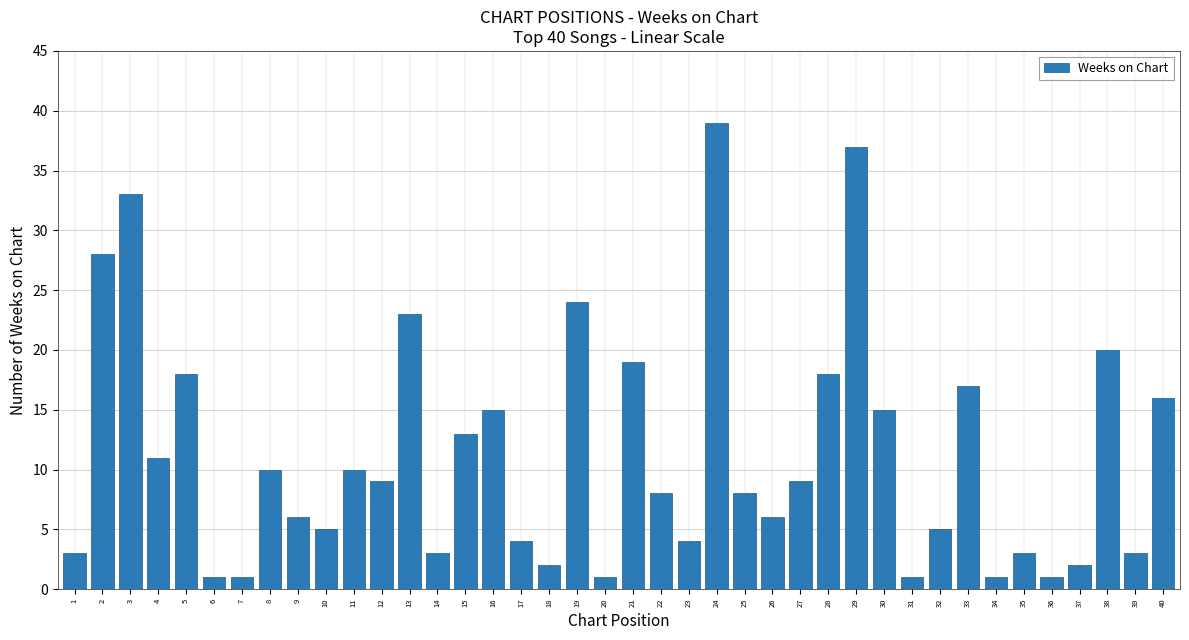

What is the sum of the values at 40 and 14?

19